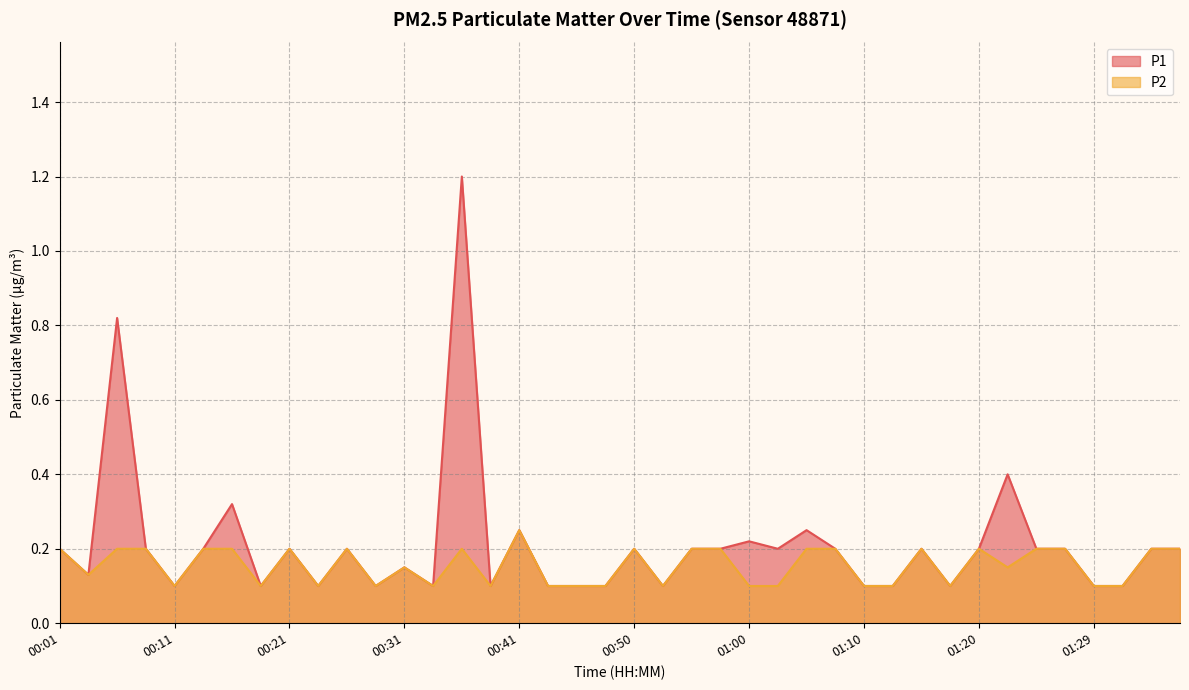

What is the minimum value shown in the chart?

0.1